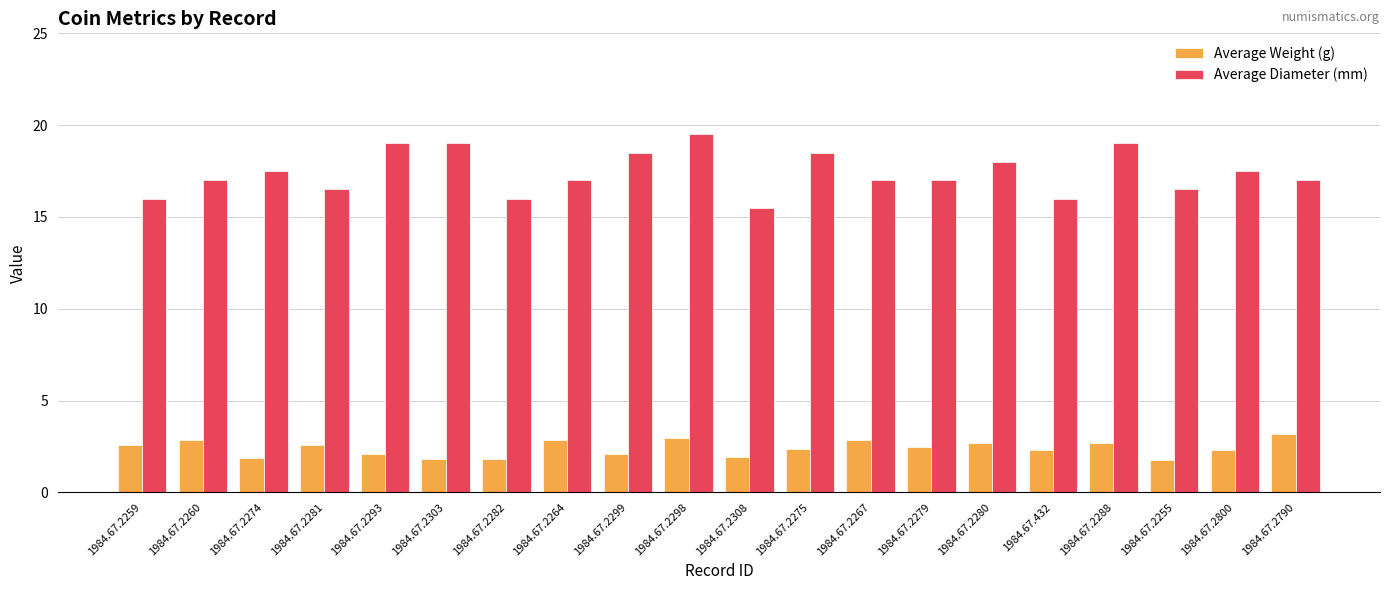

Is the value of Average Weight (g) at 1984.67.2264 greater than the value of Average Diameter (mm) at 1984.67.2260?

No